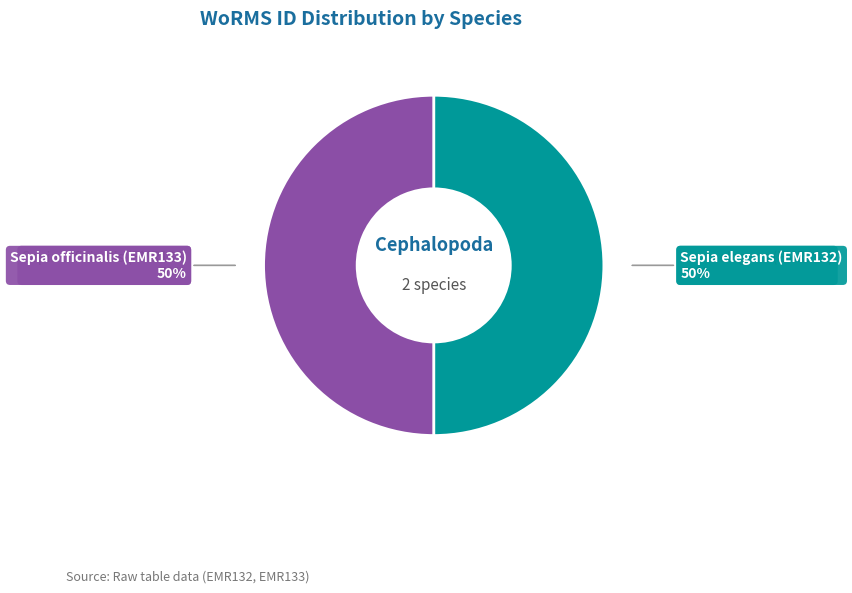

Count the number of slices in the pie.

2